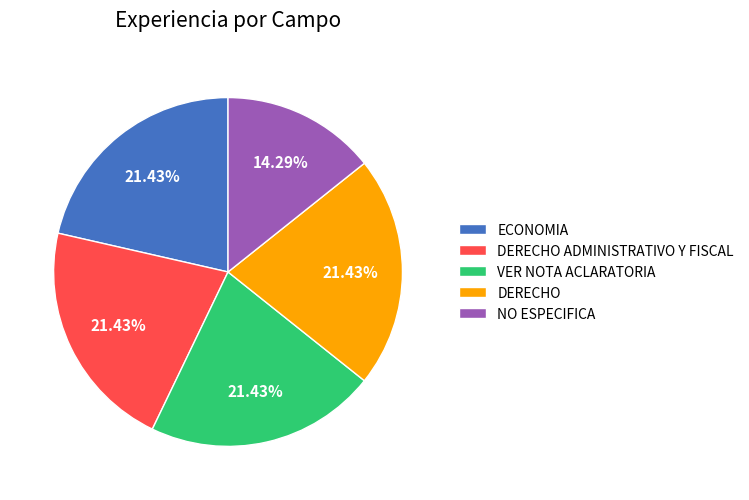

To the nearest percent, what is the combined percentage of ECONOMIA and NO ESPECIFICA?

36%